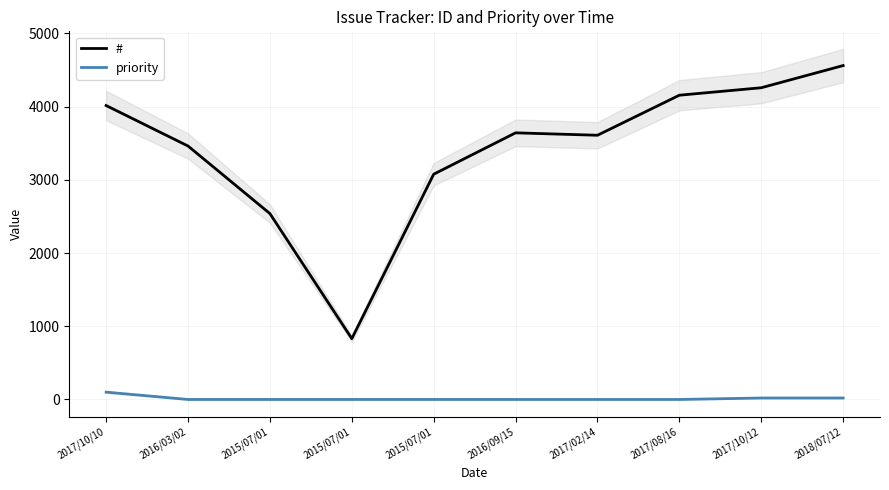

At which label is priority closest to 50?

2017/10/12